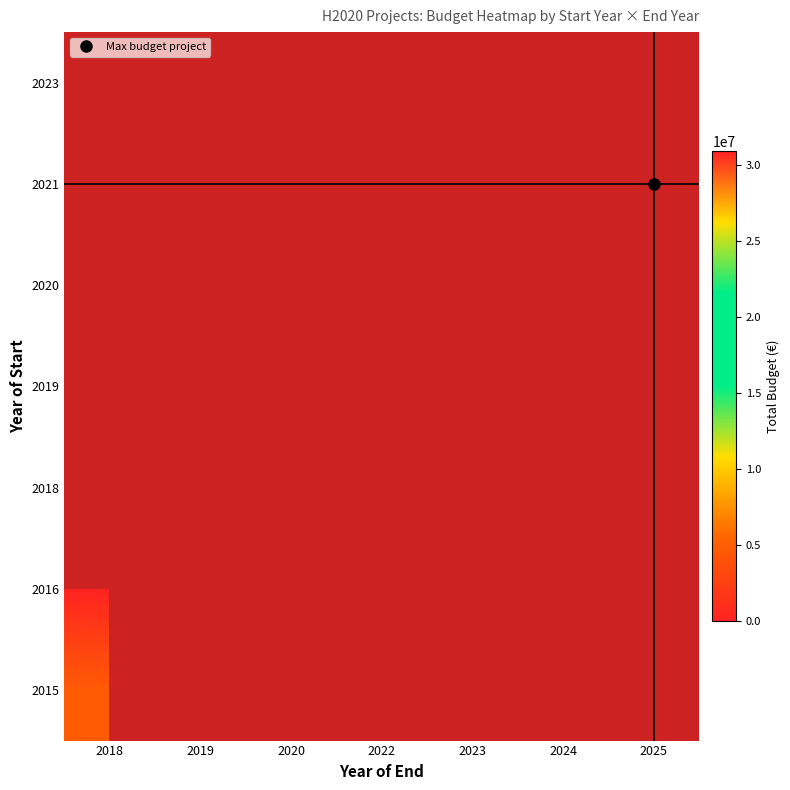

What is the greatest value displayed?

30895130.0